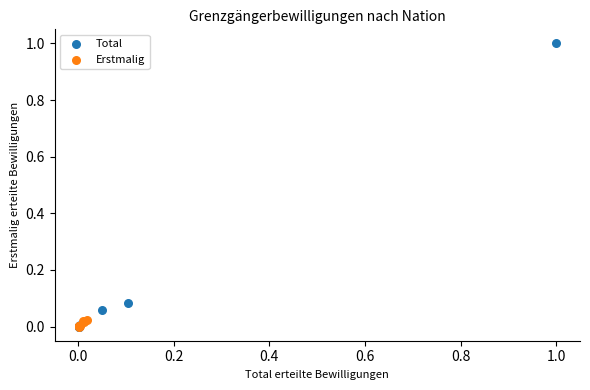

Which series has the widest spread of Y values?

Total